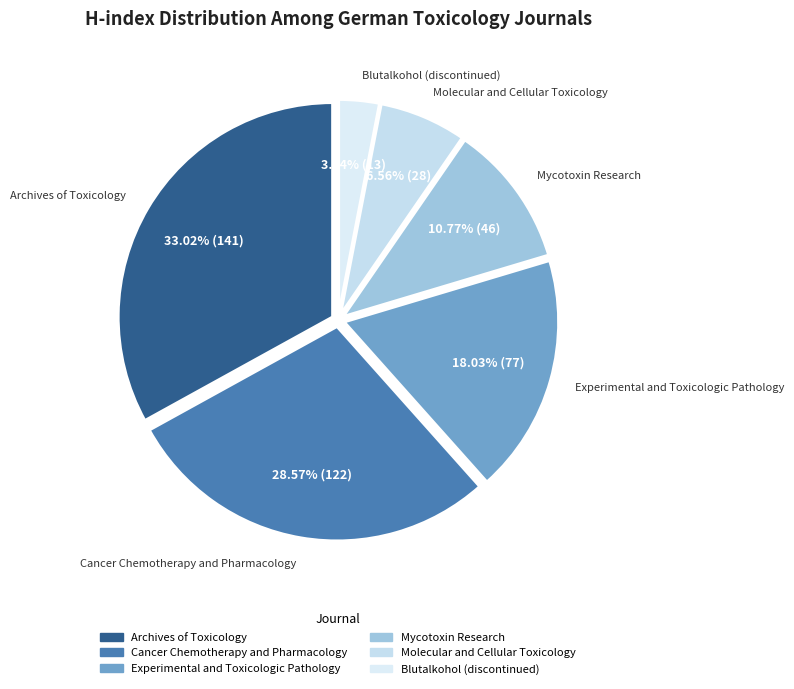

True or false: Molecular and Cellular Toxicology accounts for 1% of the total.

False